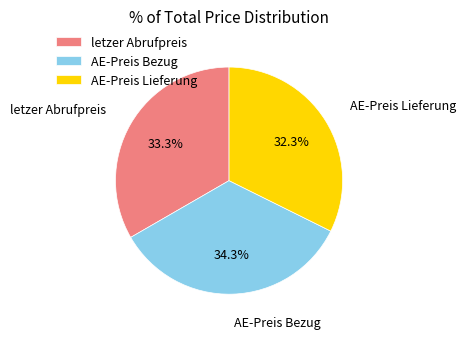

Rank the categories by value from highest to lowest.

AE-Preis Bezug, letzer Abrufpreis, AE-Preis Lieferung